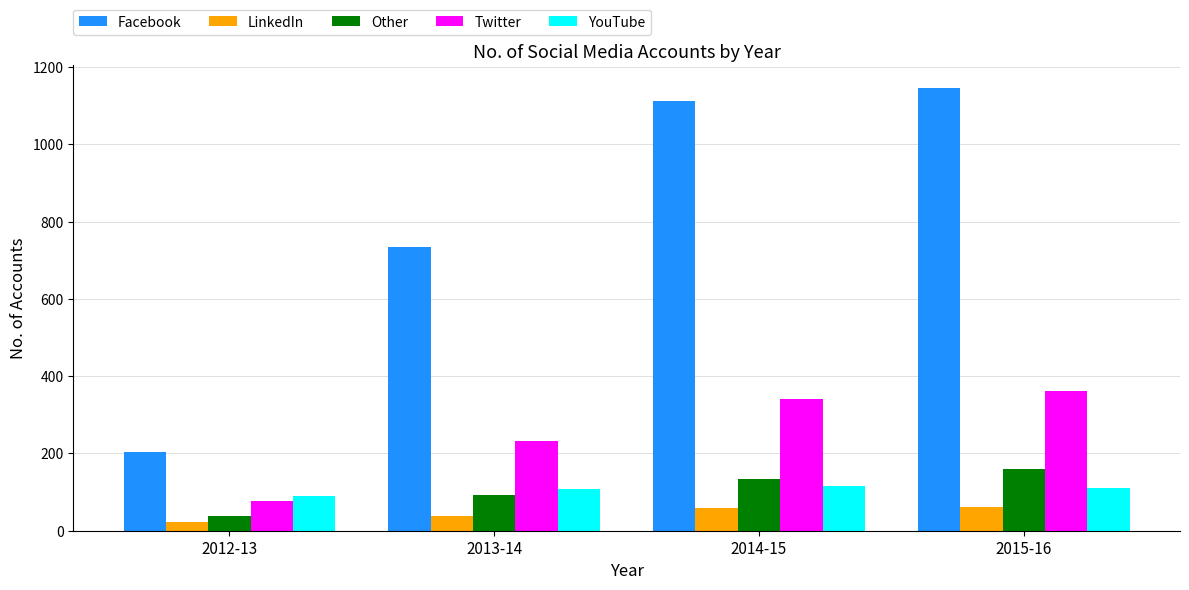

What is the total value across all series at 2014-15?

1759